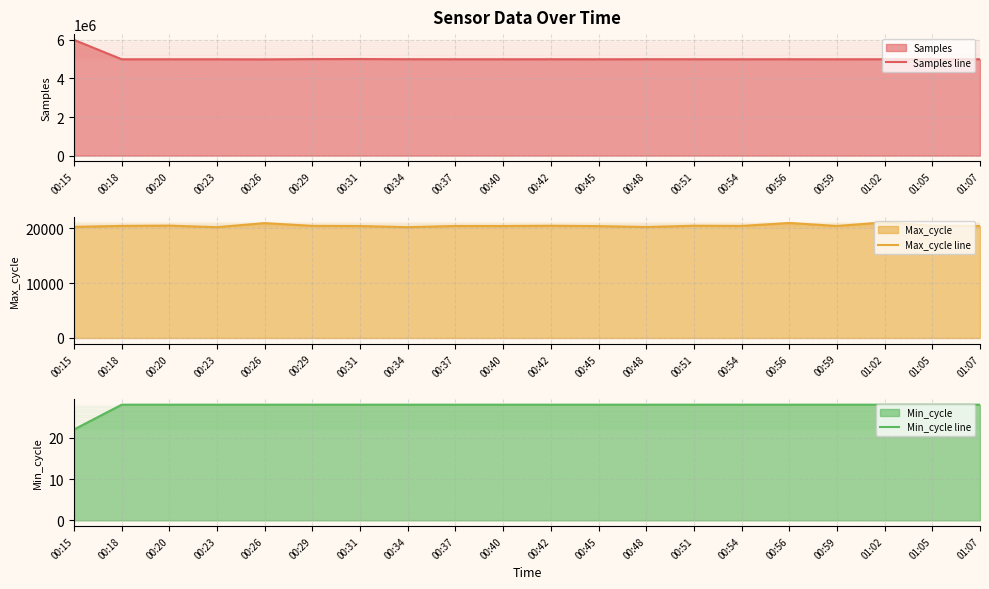

At which category does Samples line reach its first local valley?

00:18